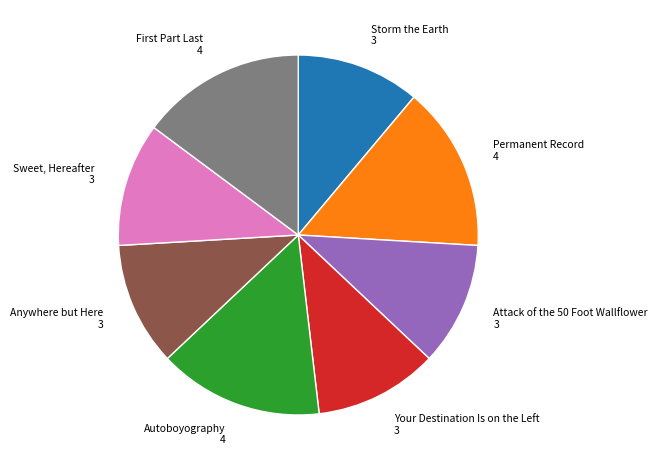

How many slices are in this pie chart?

8